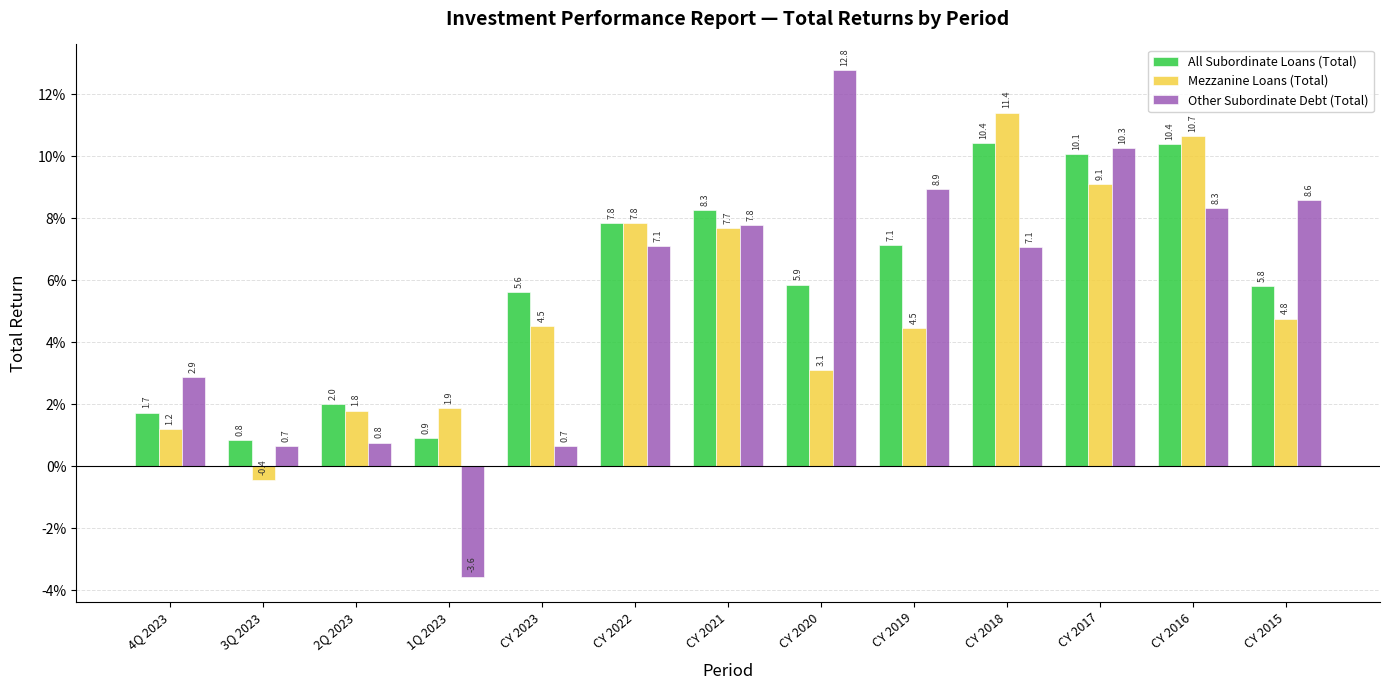

The value of Mezzanine Loans (Total) at CY 2022 is 0.1. True or false?

False